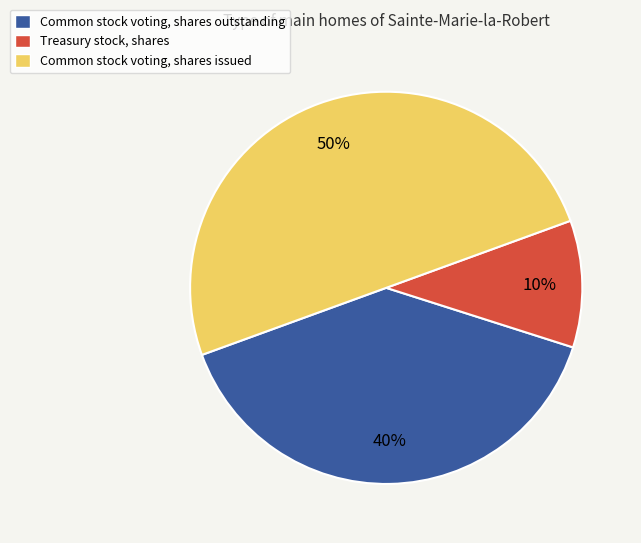

Do Common stock voting, shares issued and Treasury stock, shares together represent more than half of the pie?

Yes